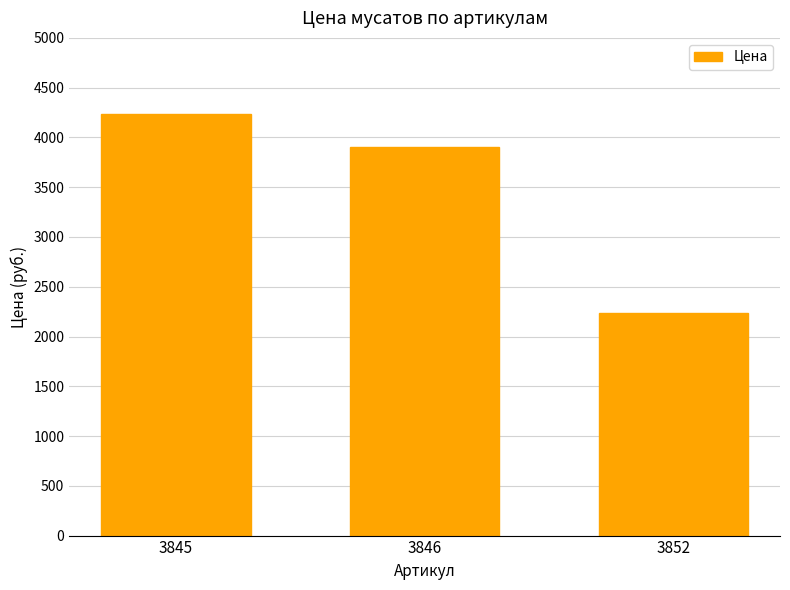

Which category has the lowest value across all series?

3852